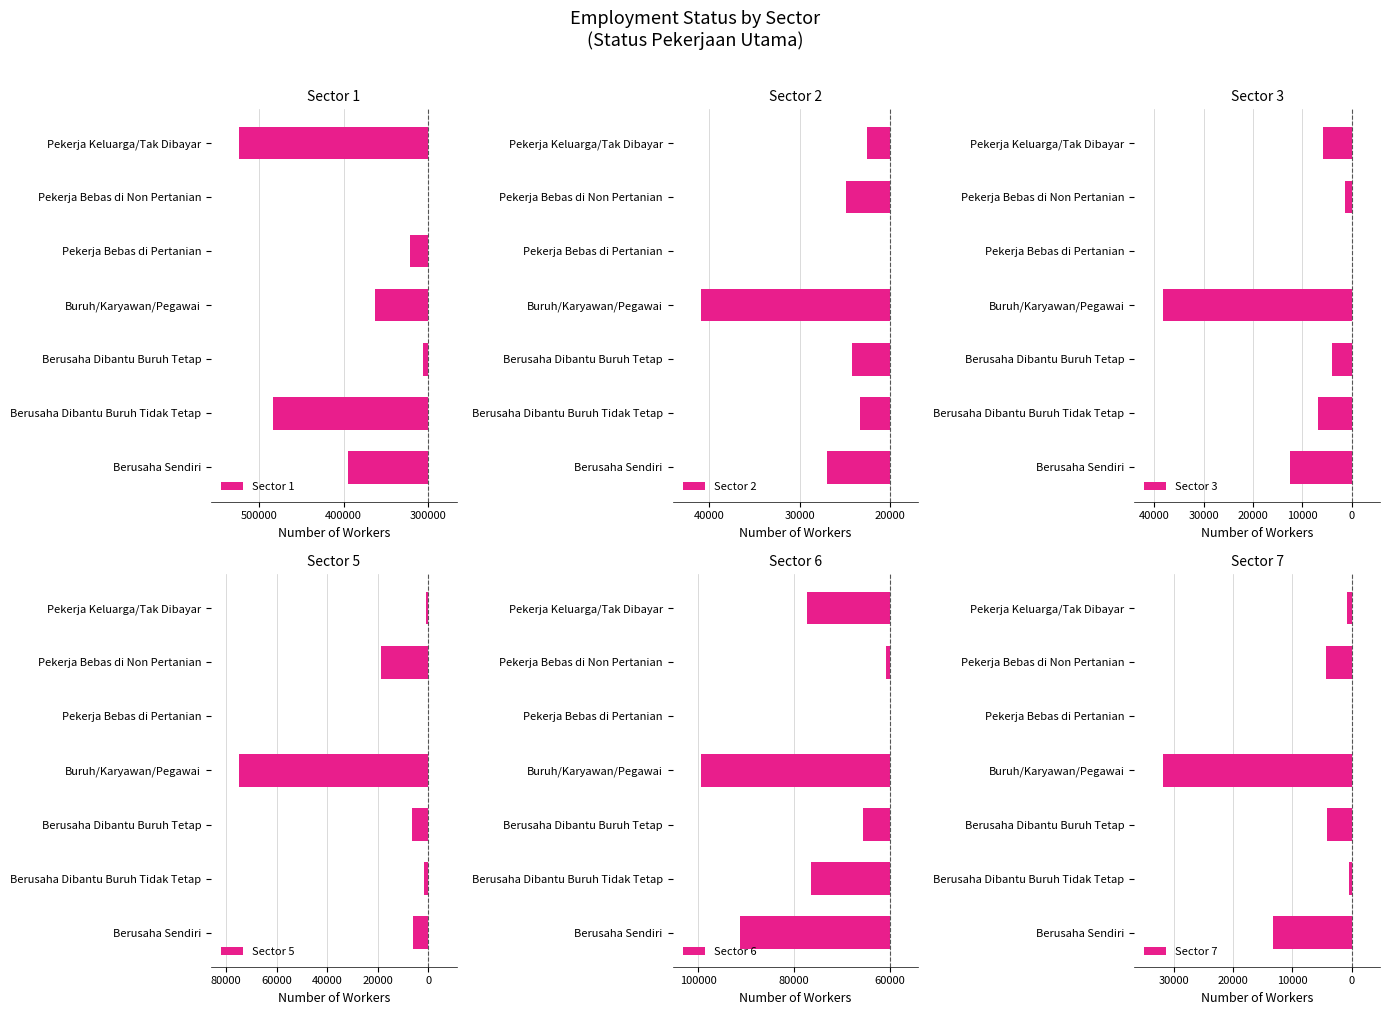

How many values in the Sector 6 series are below -41260?

3